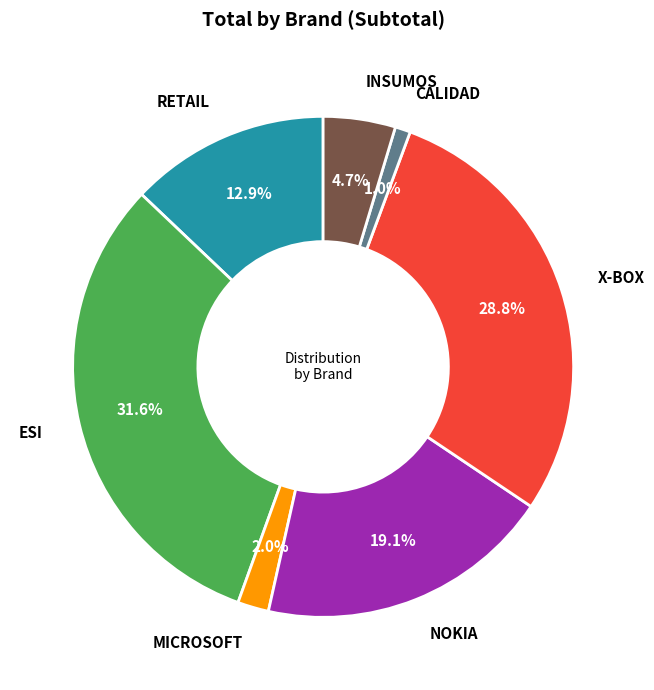

Is there any slice that represents more than half of the pie?

No